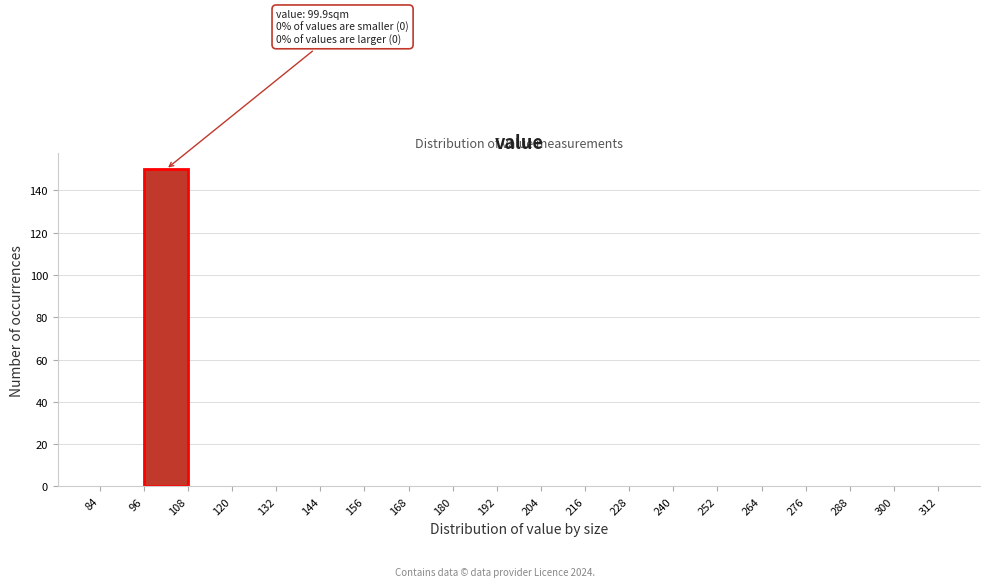

Over which range of the x-axis is the bar tallest?

96 to 108